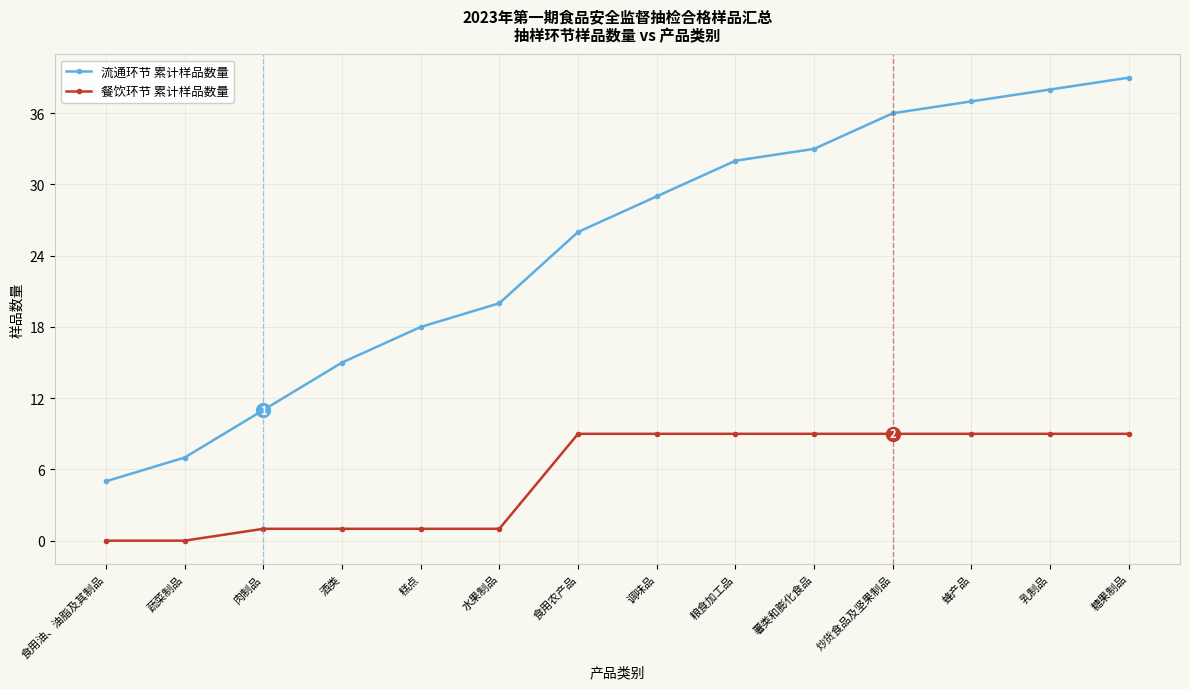

How many lines are shown in the chart?

2